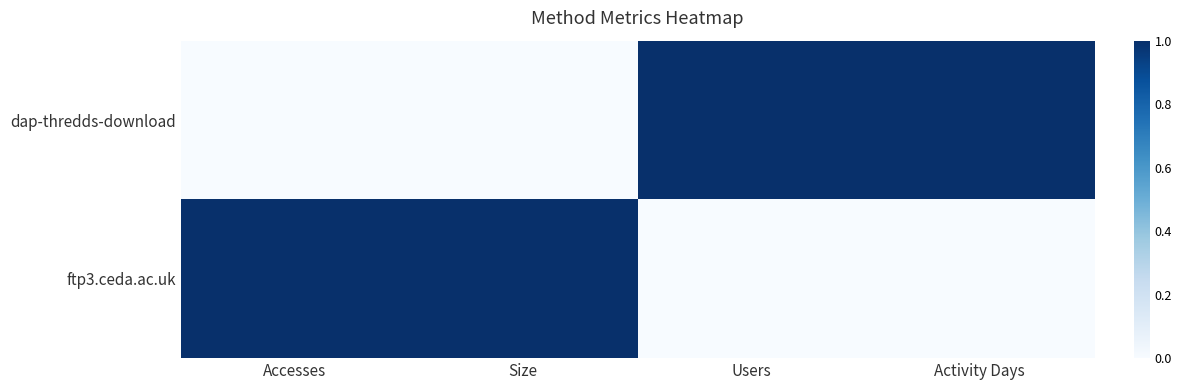

What is the difference between the highest and lowest values at Activity Days?

1